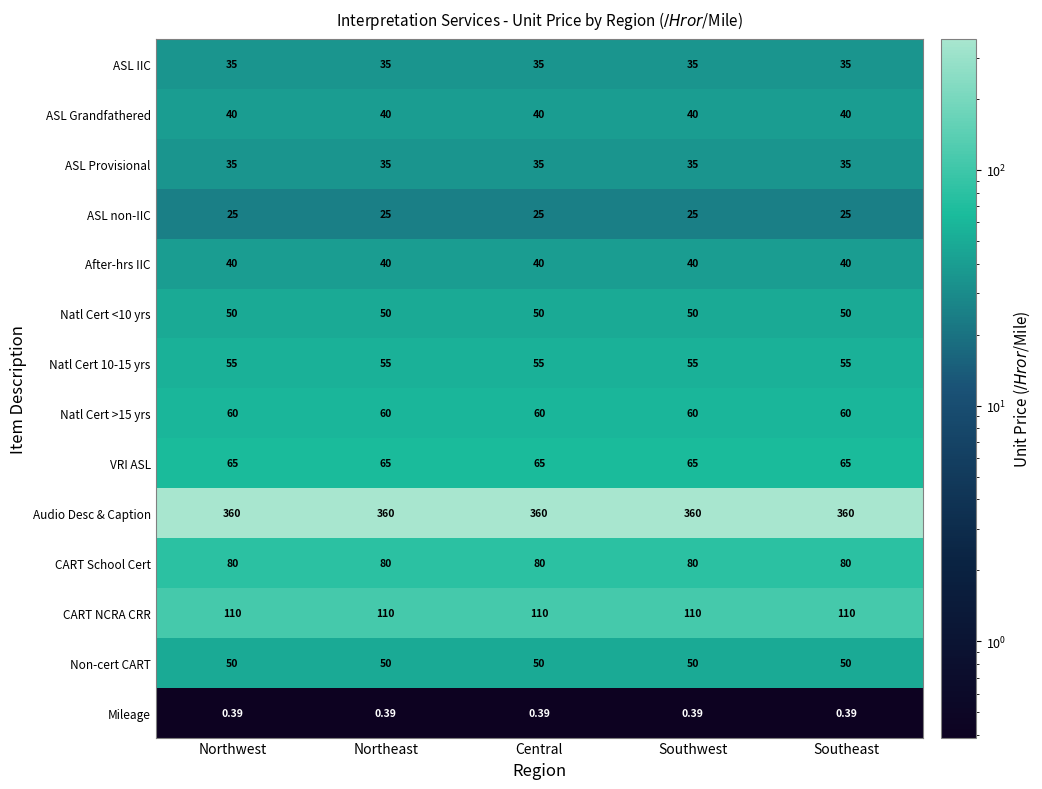

Which series has the largest total across all categories?

Audio Desc & Caption